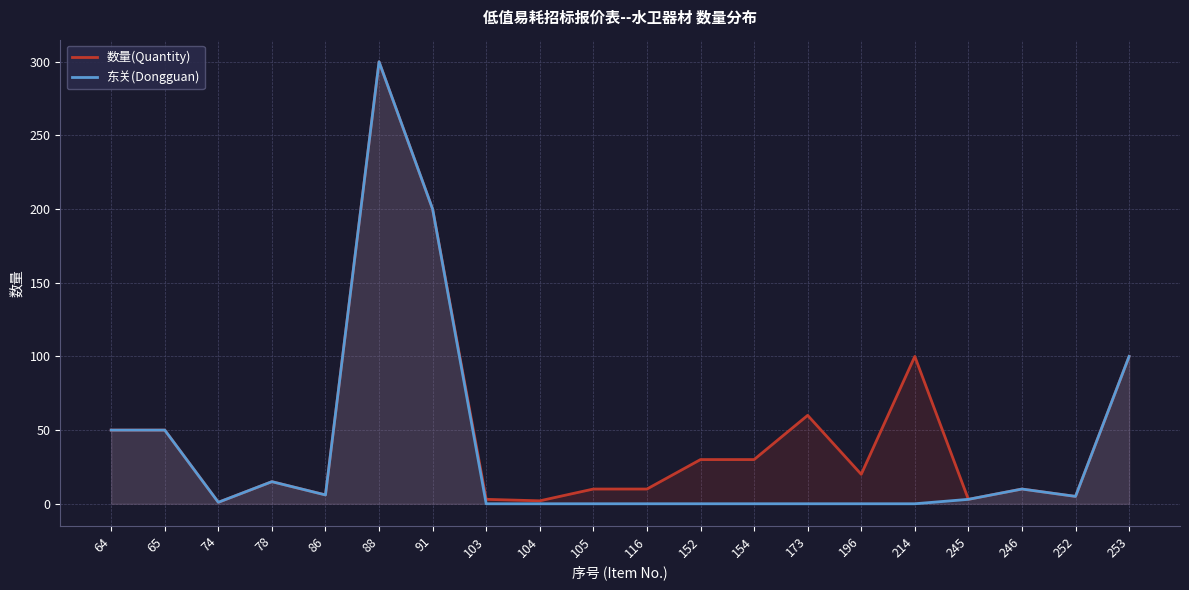

True or false: 东关(Dongguan) has a value of 0 at 103.

True